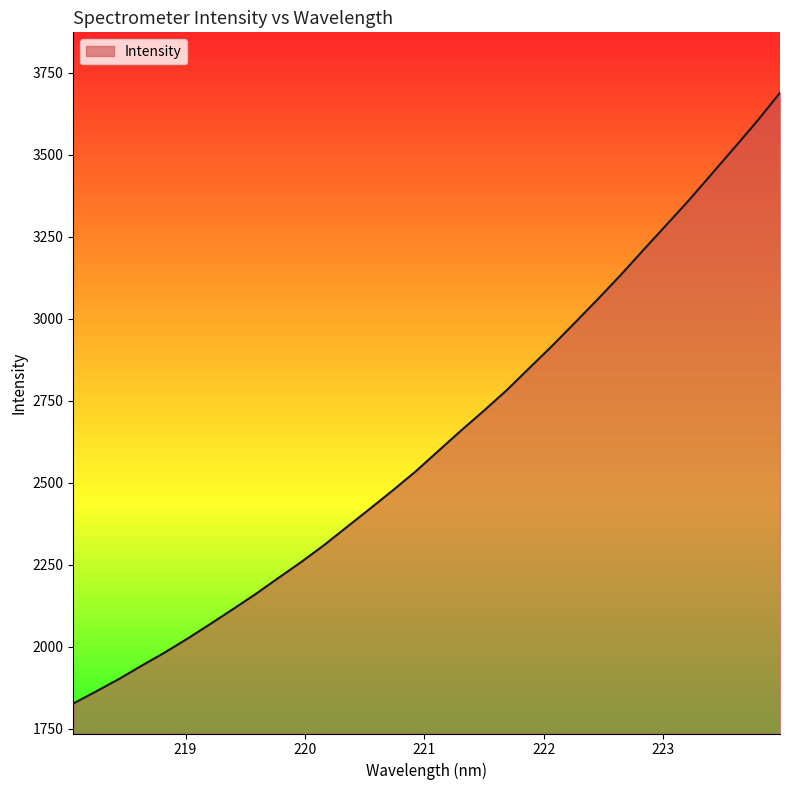

What is the sum of all values?

84266.2